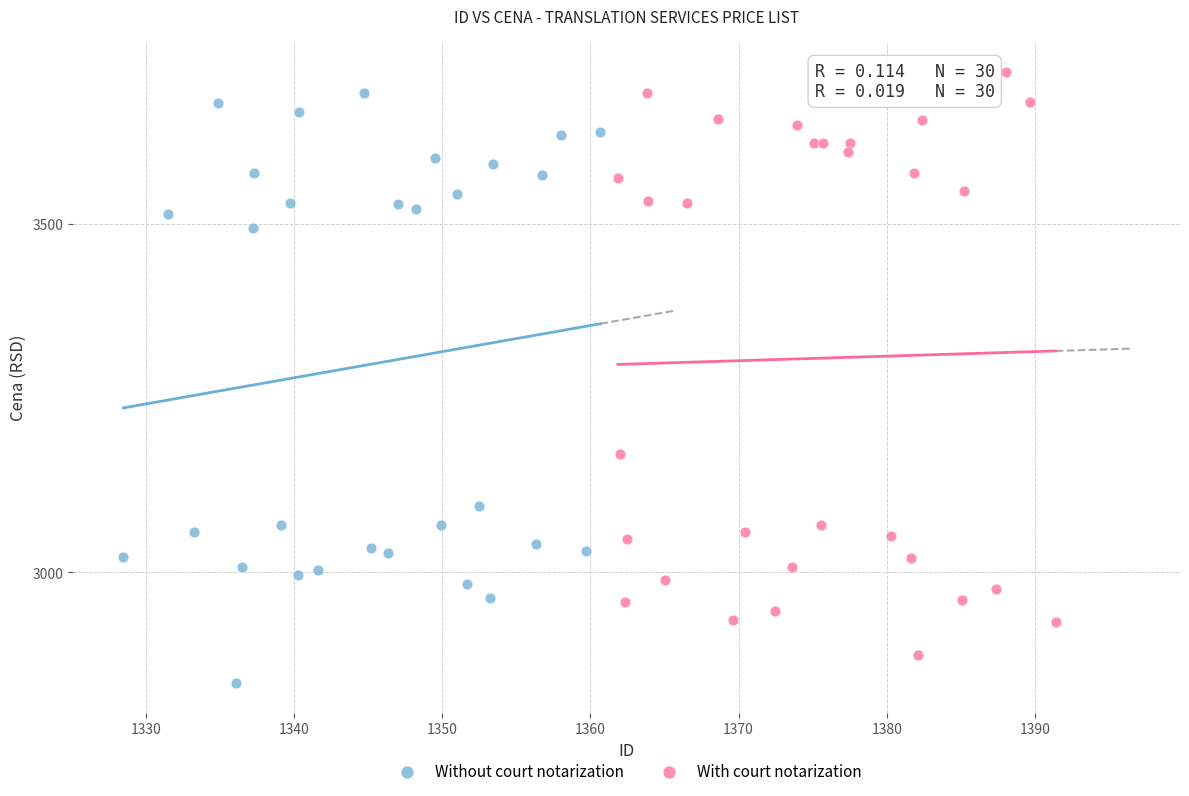

Which series has the largest Y range (max minus min)?

Without court notarization